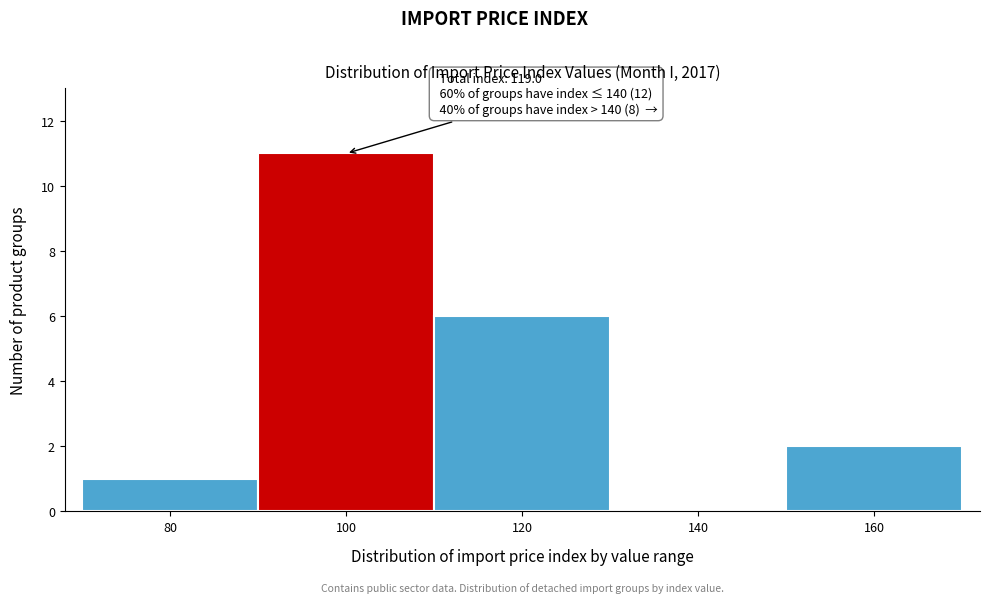

Reading right to left, extract all data points from this chart.

160=2	140=0	120=6	100=11	80=1